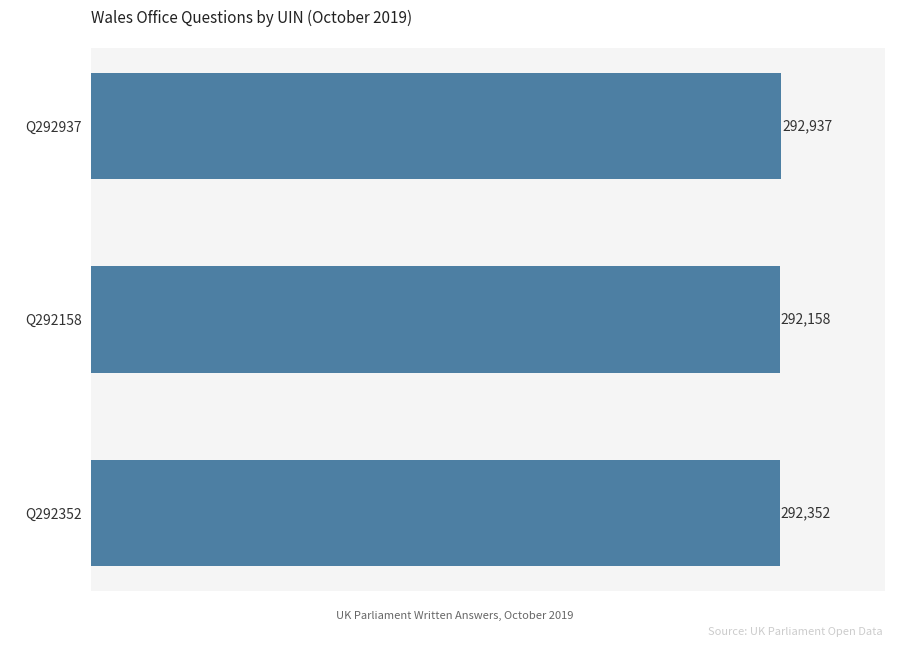

List the labels in order of value, smallest first.

Q292158, Q292352, Q292937